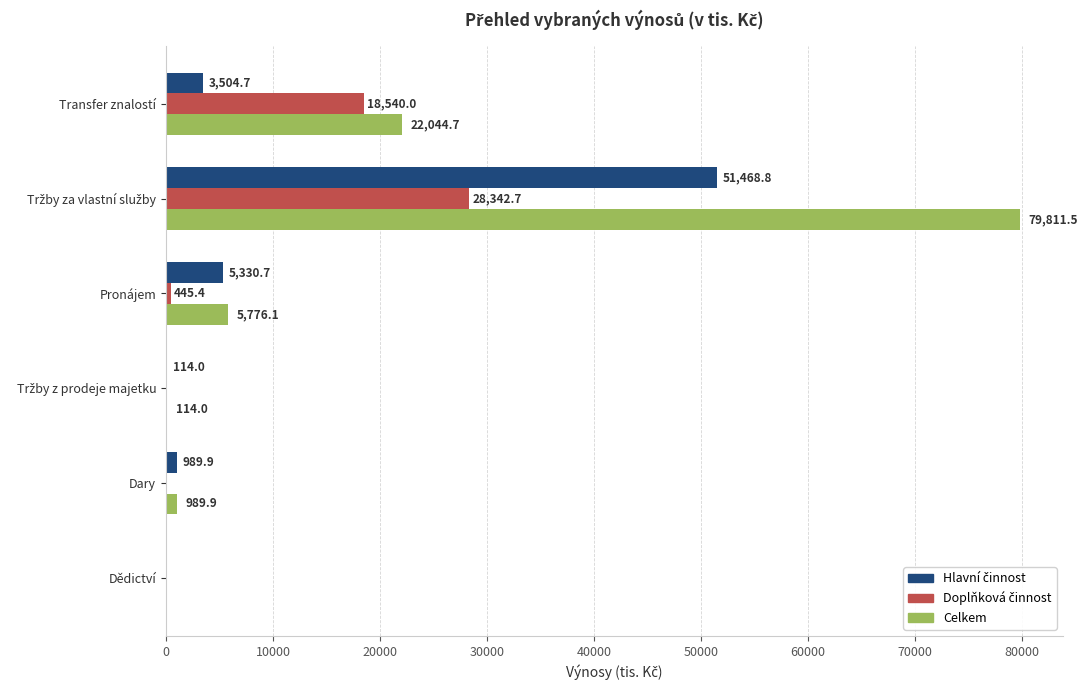

How many data points does each series have?

6